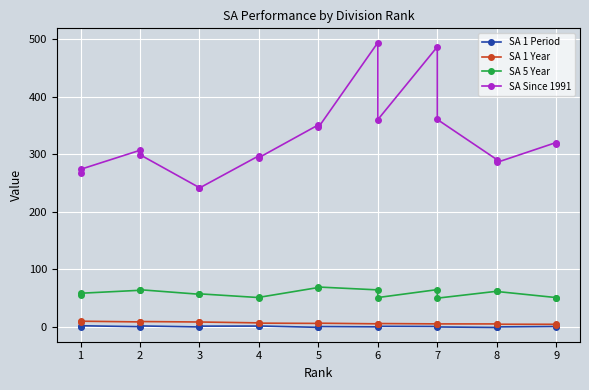

What is the value of the SA 1 Period point at the 10th from the left?

-0.8